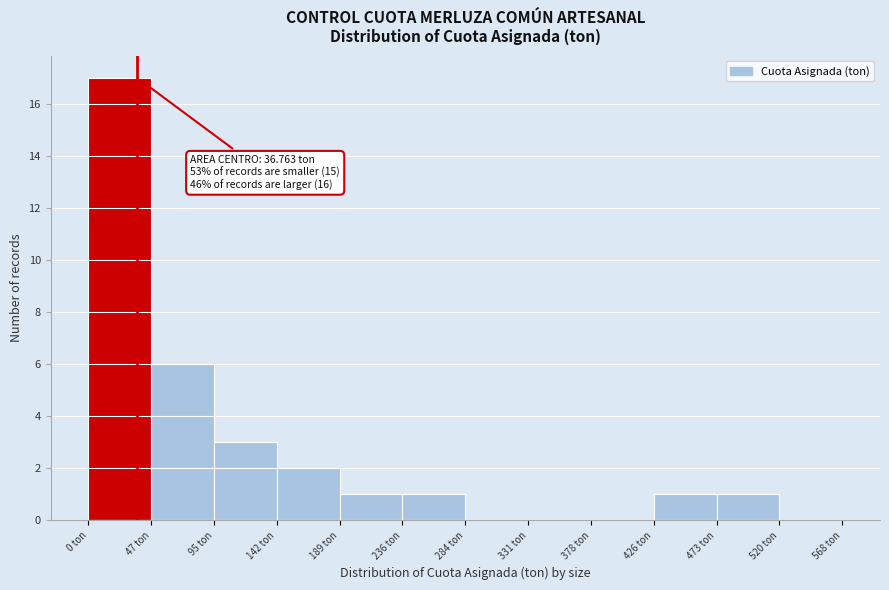

Which range on the x-axis has the tallest bar?

0 to 45